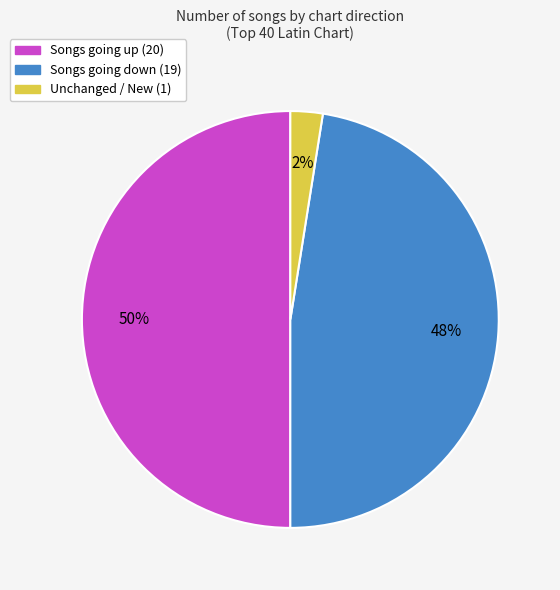

To the nearest percent, what is the average slice percentage?

33%